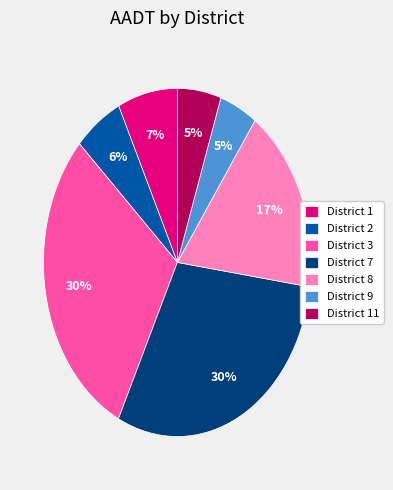

Combined, do District 7 and District 1 account for over 50%?

No